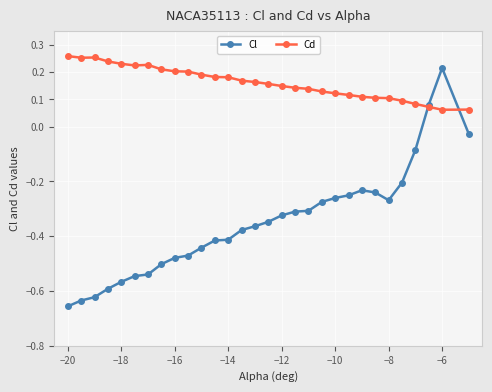

List the series in order of their overall mean, lowest first.

Cl, Cd